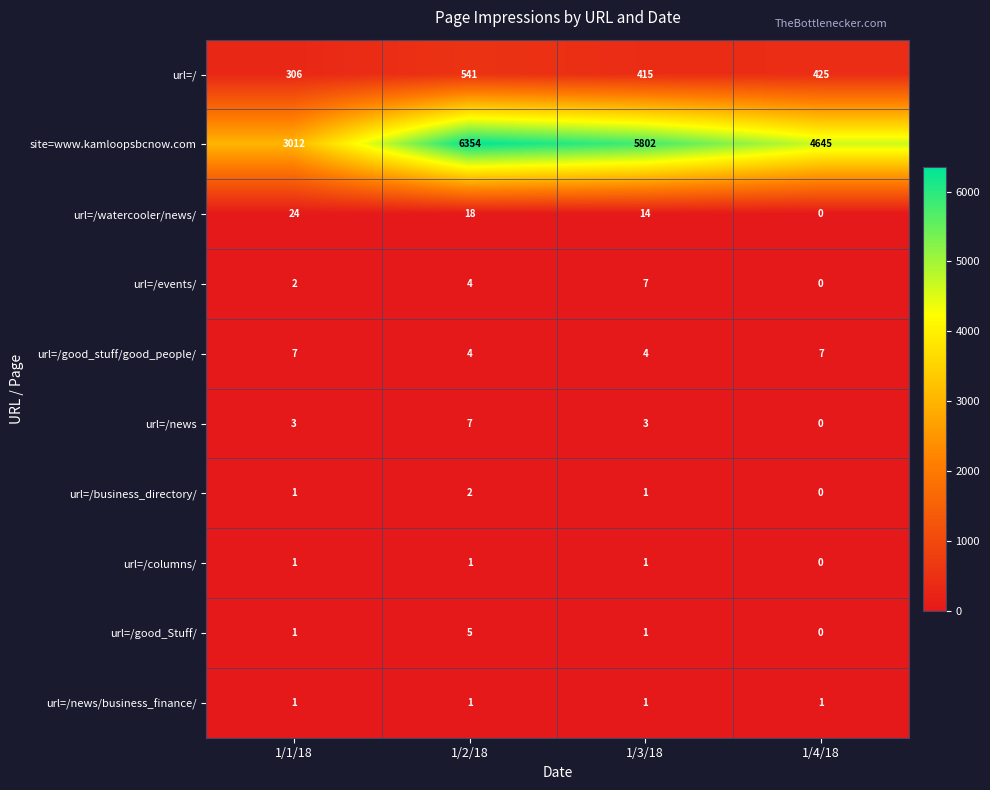

What is the difference between the url=/good_stuff/good_people/ values at 1/2/18 and 1/4/18?

3